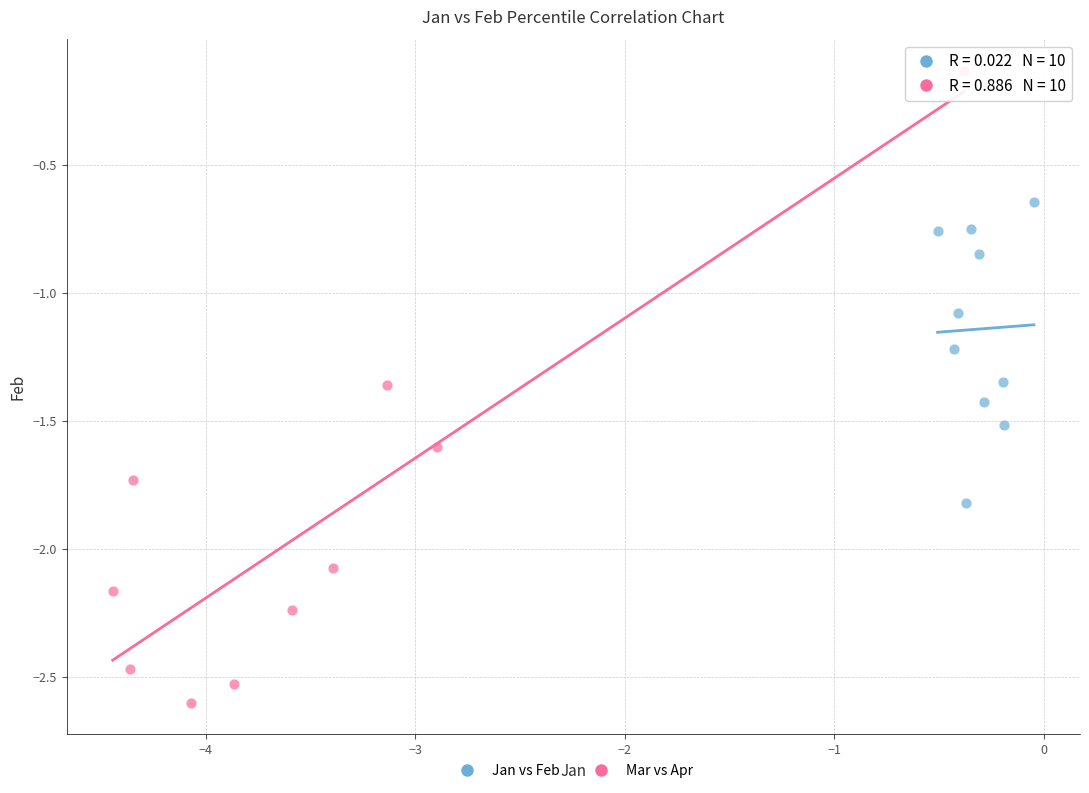

Which series has the widest spread of Y values?

Mar vs Apr